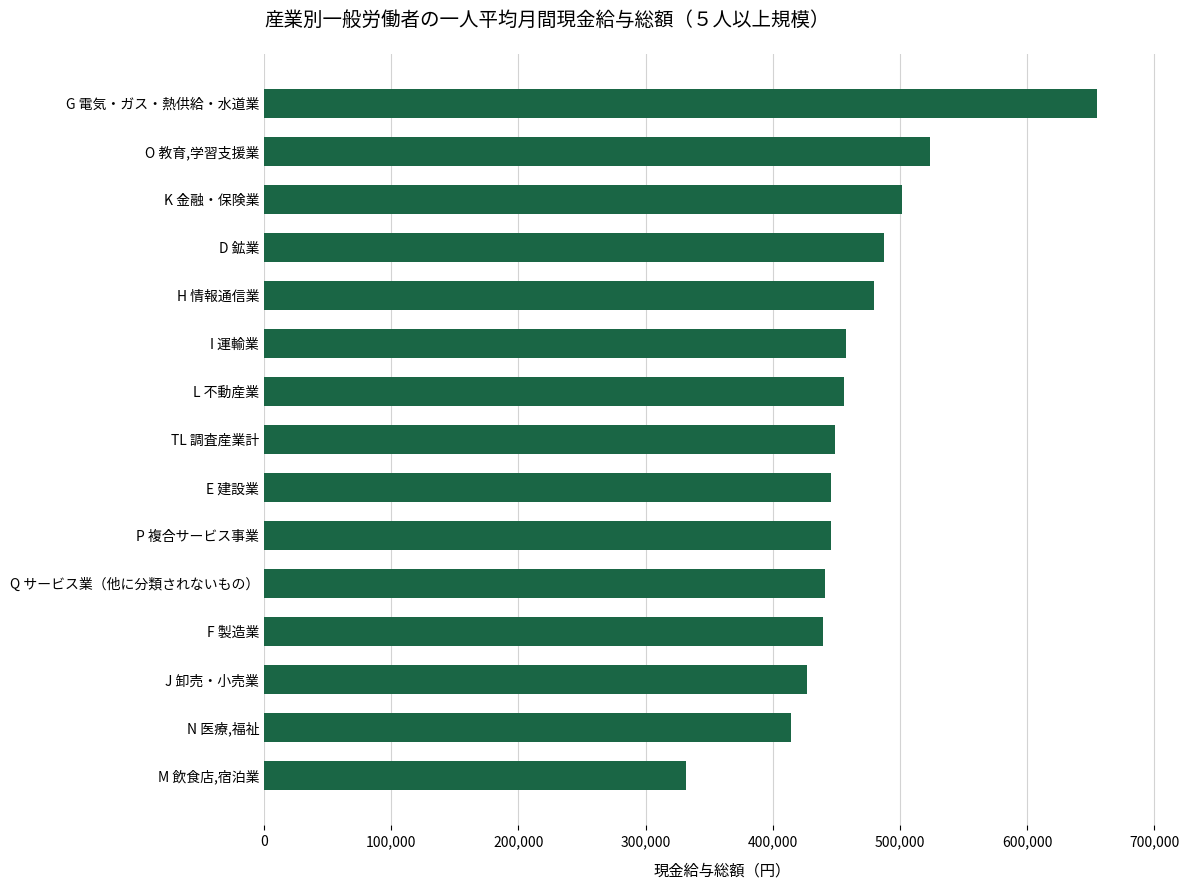

How many data points are less than 449338?

7